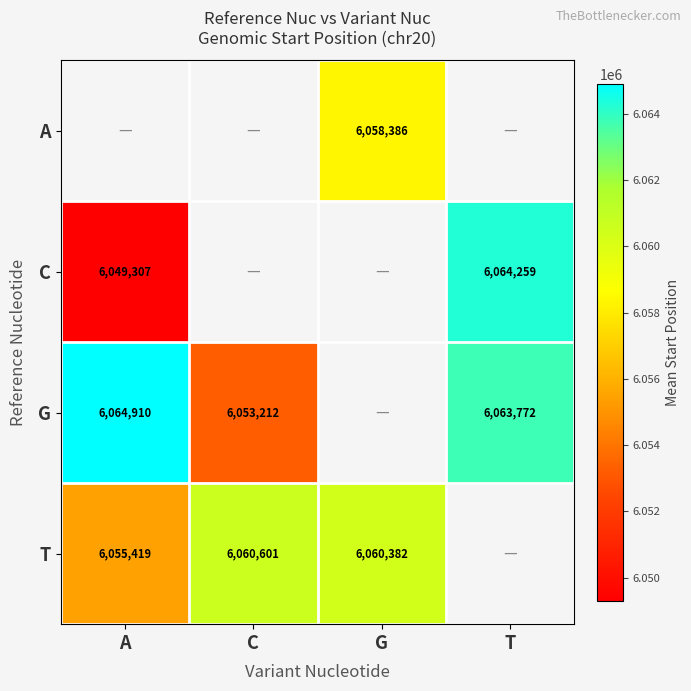

At which label does T reach its minimum?

A